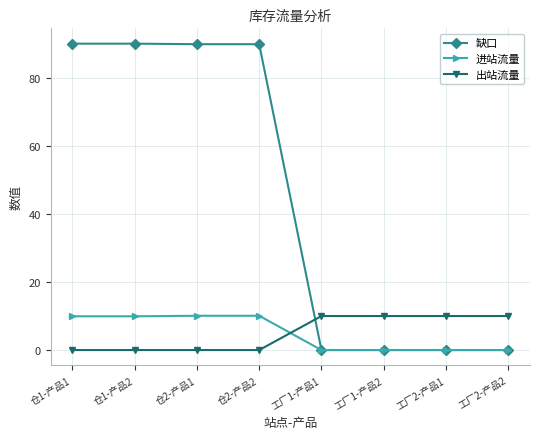

The value of 缺口 at 工厂1-产品2 is -37.9. True or false?

False